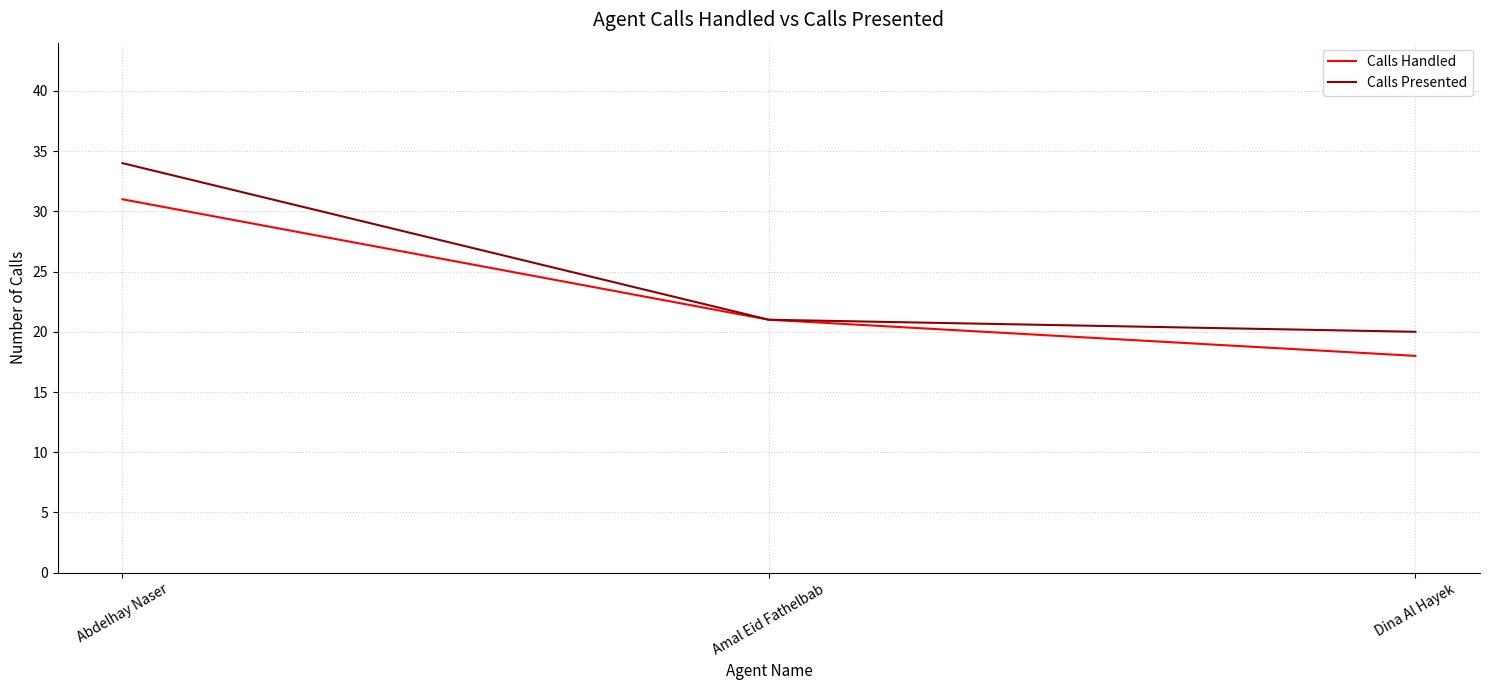

True or false: Calls Handled has a value of 18 at Dina Al Hayek.

True